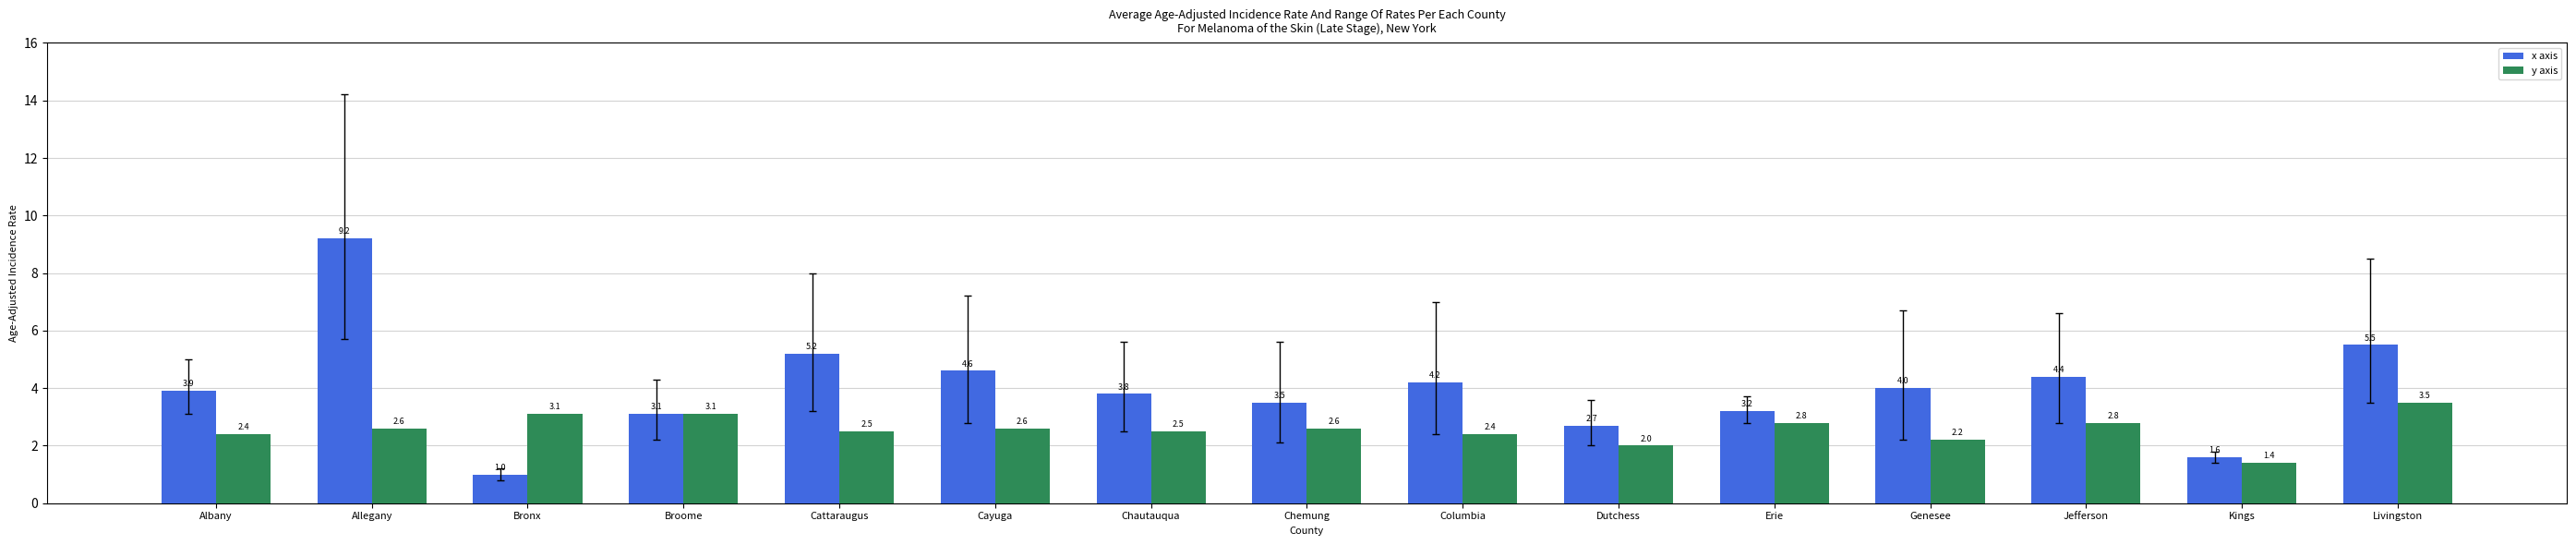

What is the maximum value shown in the chart?

9.2